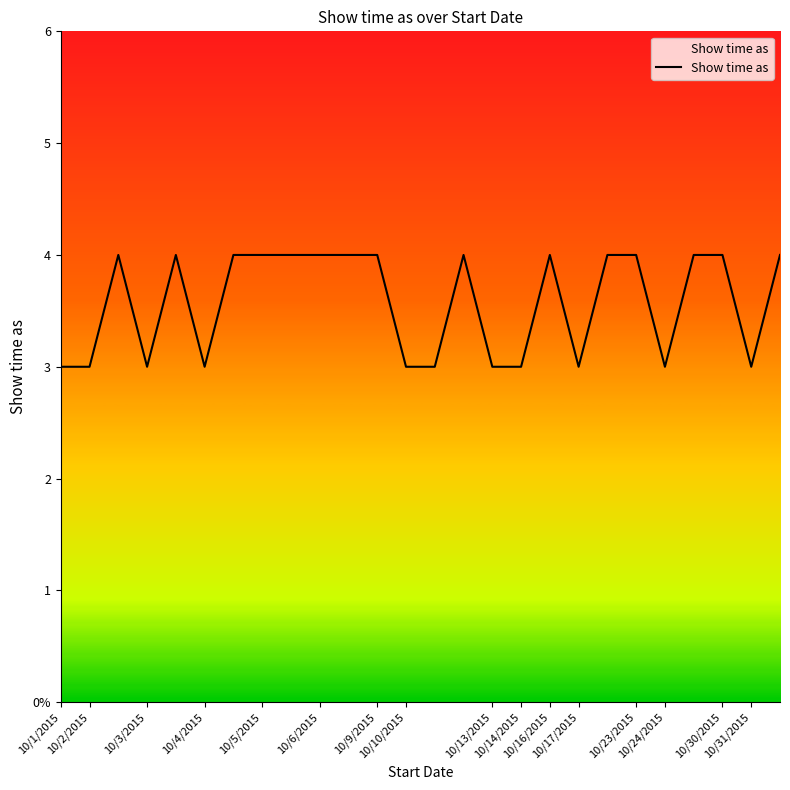

Does the chart have visible grid lines?

No